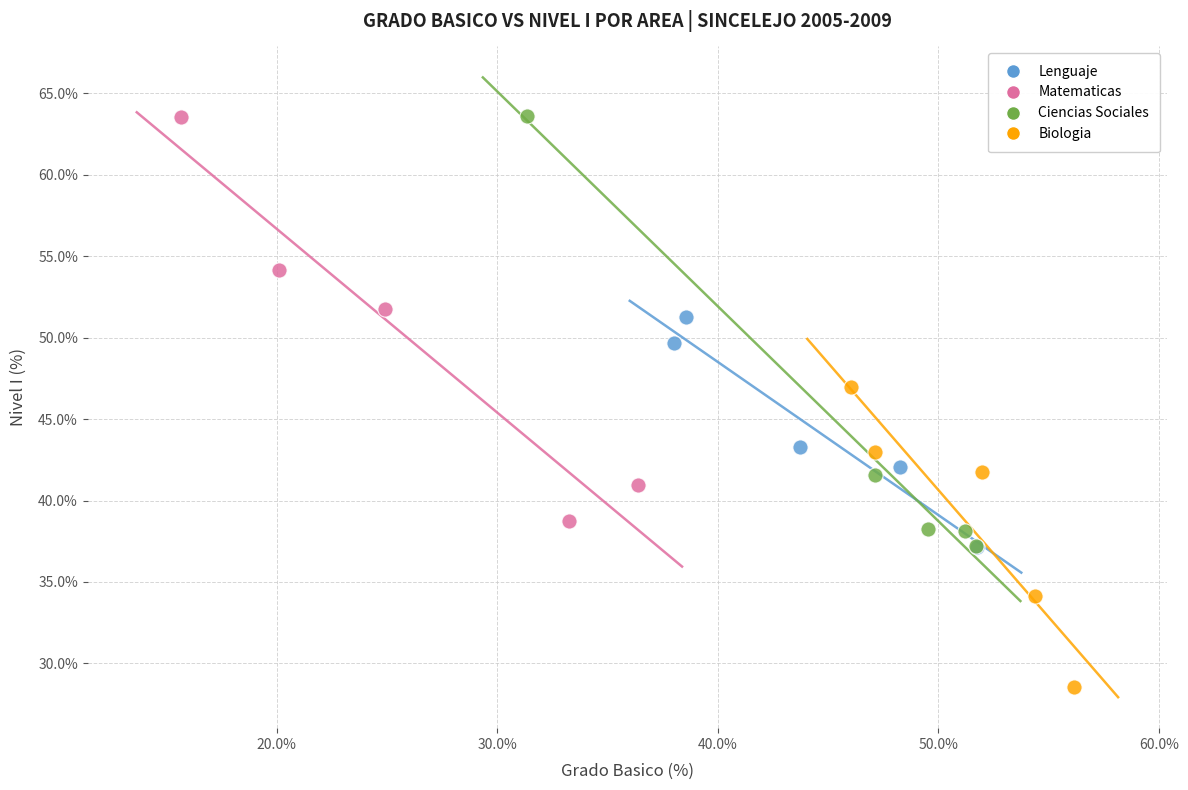

Which series has the widest spread of Y values?

Ciencias Sociales